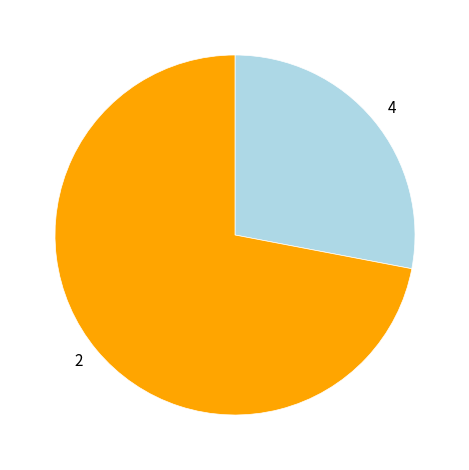

The 4 slice represents 28% of the pie. True or false?

True